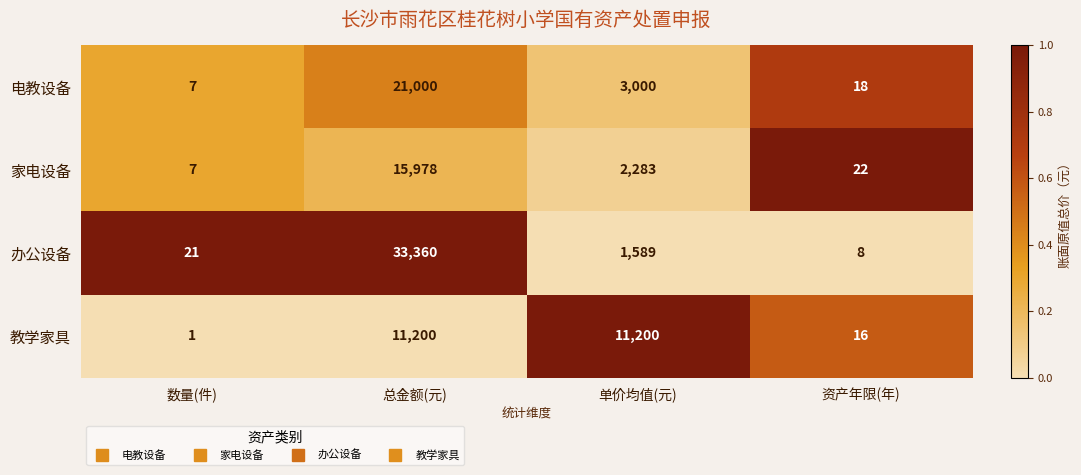

What is the total value across all series at 单价均值(元)?

18072